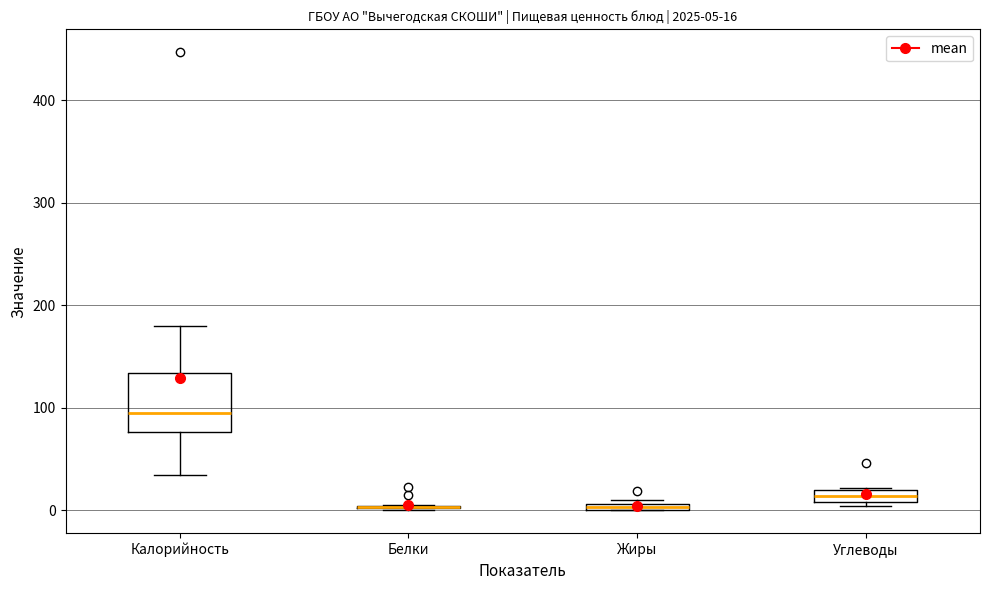

Comparing the boxes themselves (not the whiskers), which one is the tallest?

Калорийность